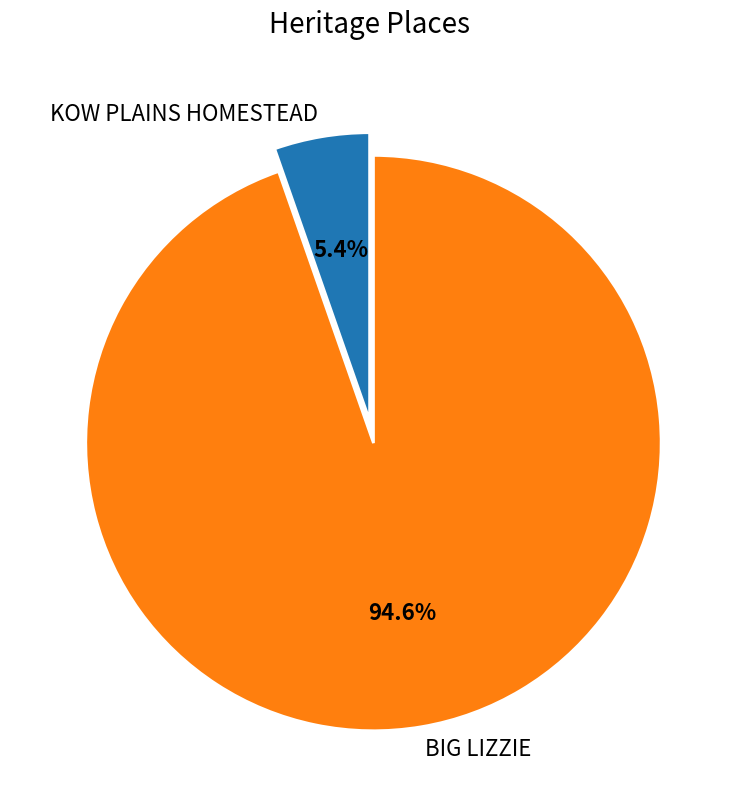

What percentage is the BIG LIZZIE slice, to the nearest percent?

95%